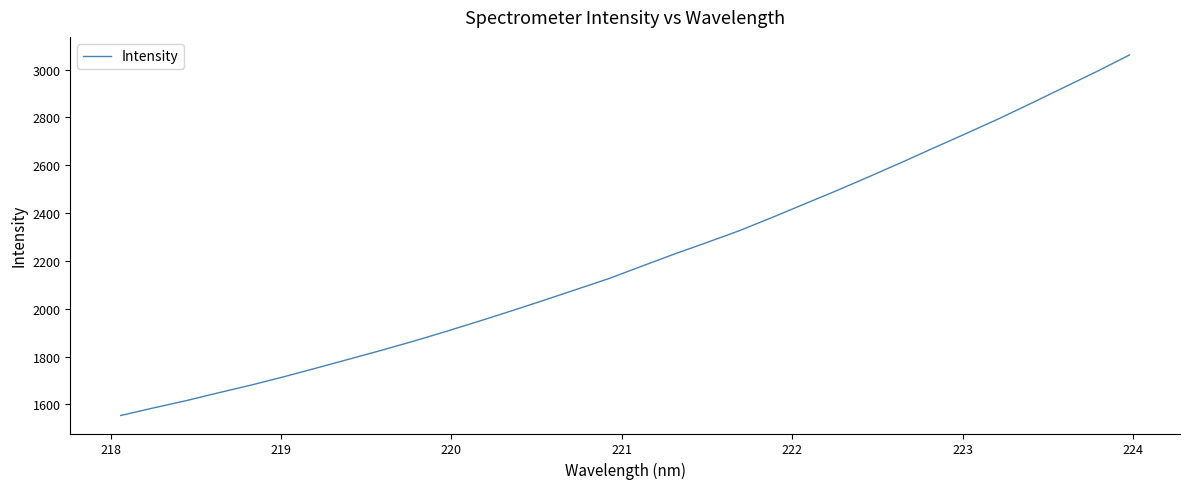

What is the smallest value displayed?

1553.5